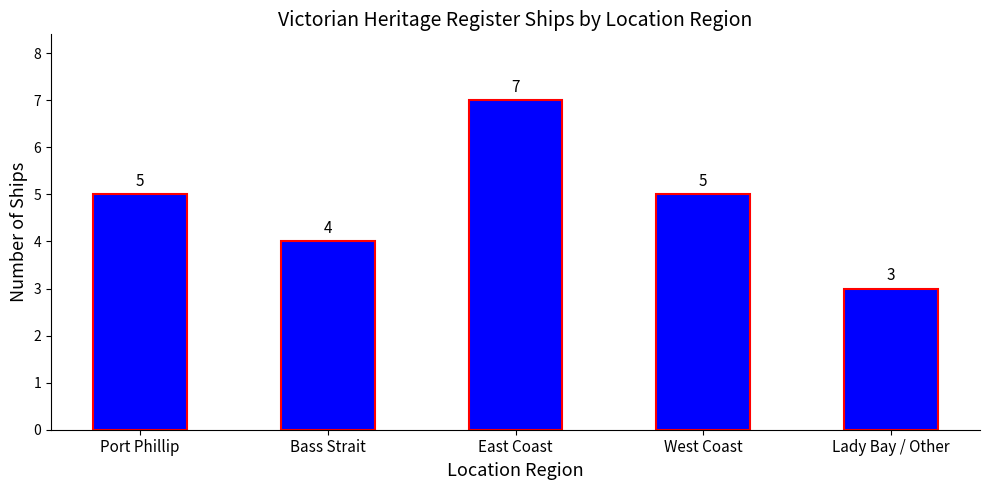

Reading left to right, extract all data points from this chart.

5	4	7	5	3